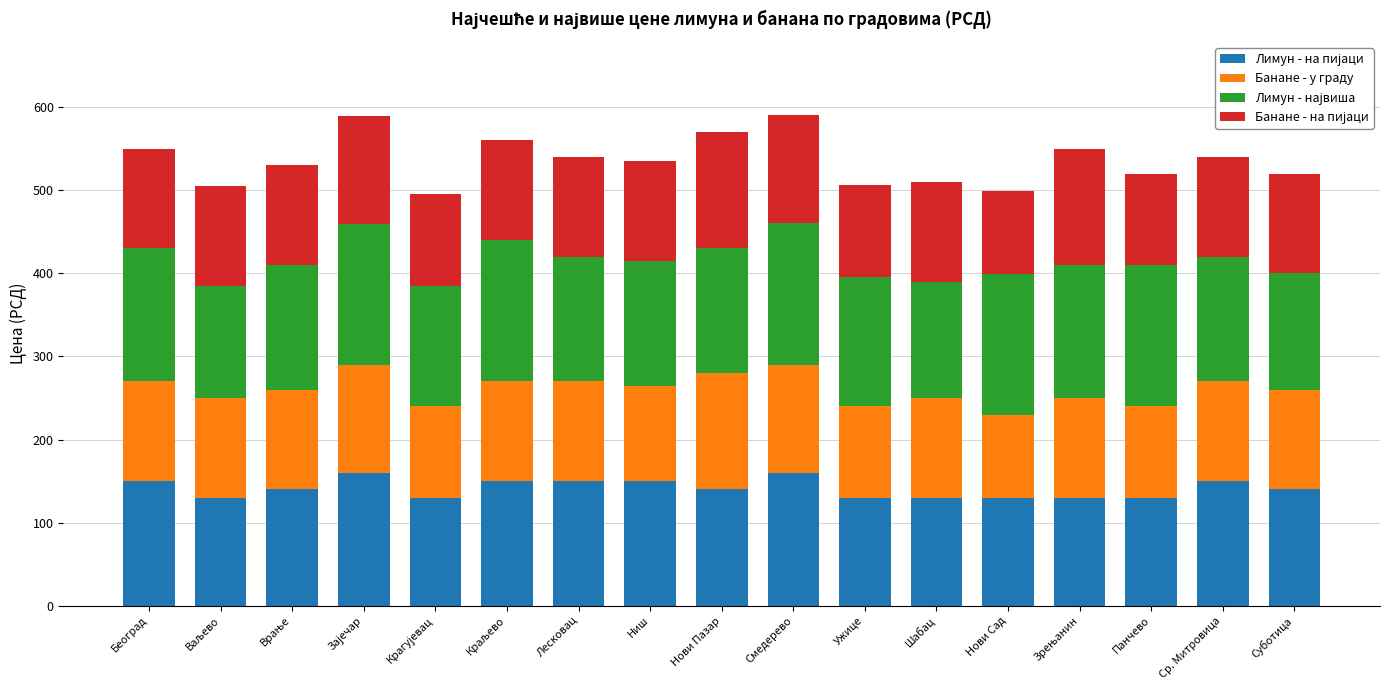

Count the number of data series in this chart.

4